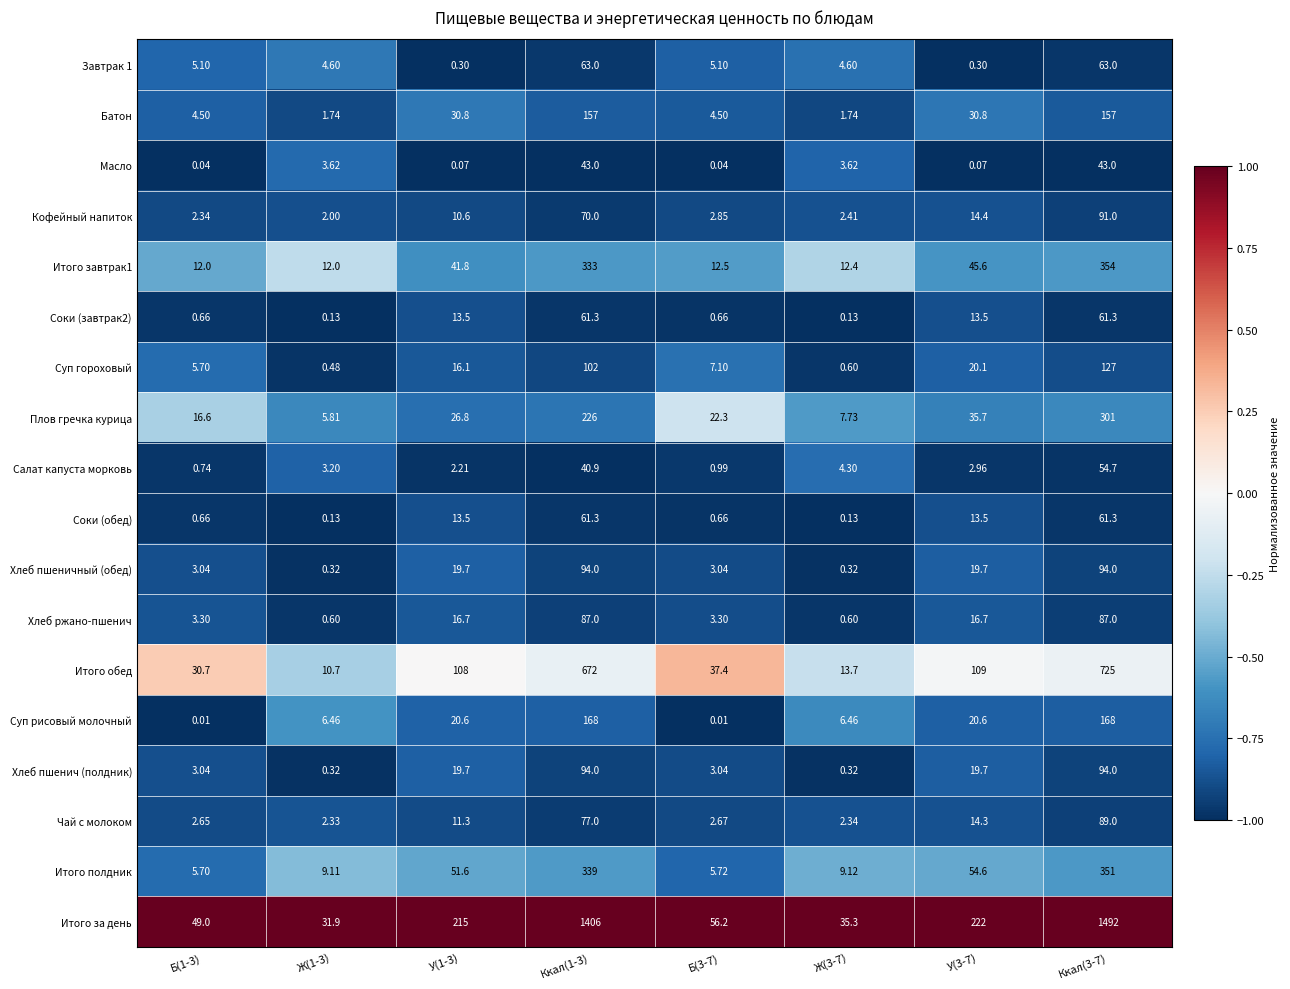

Which series has the largest total across all categories?

Итого за день